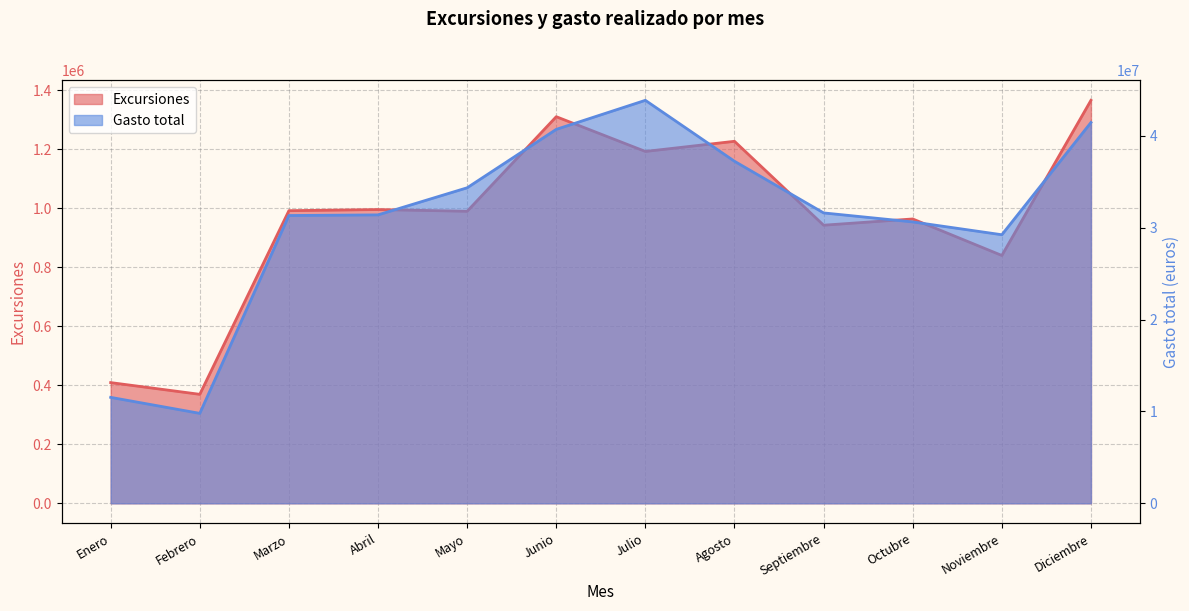

Which series changed the most between Febrero and Julio?

Gasto total